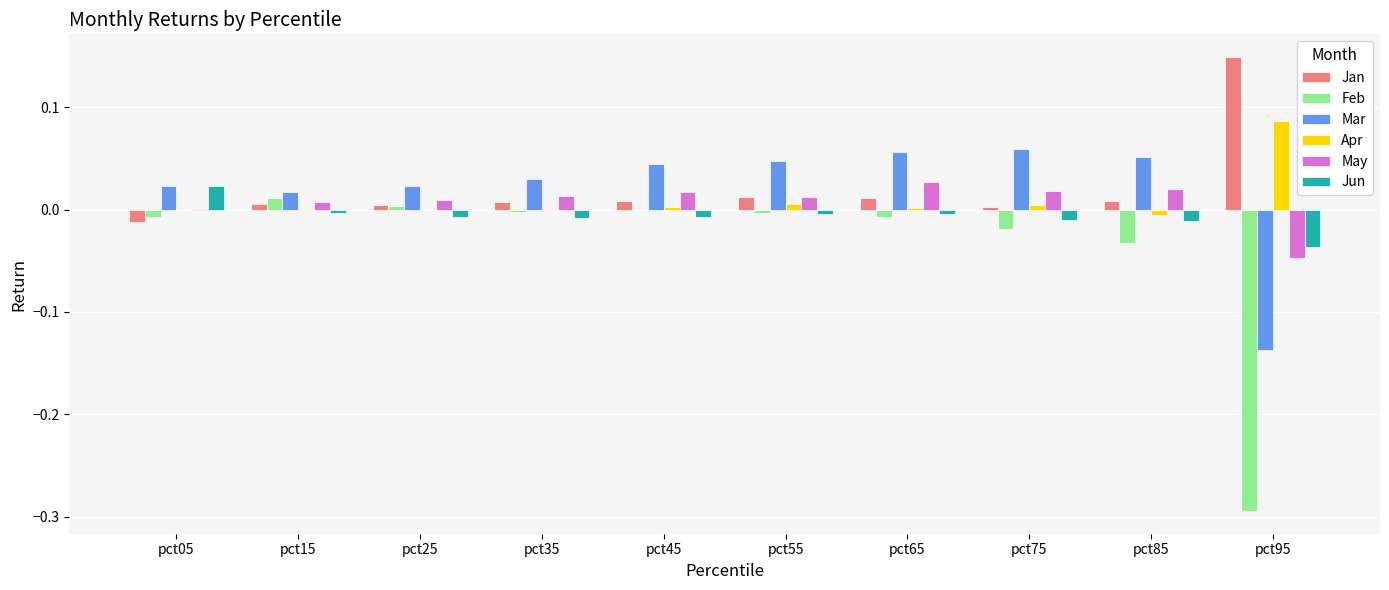

Is it true that Apr equals 0.0 at pct65?

True